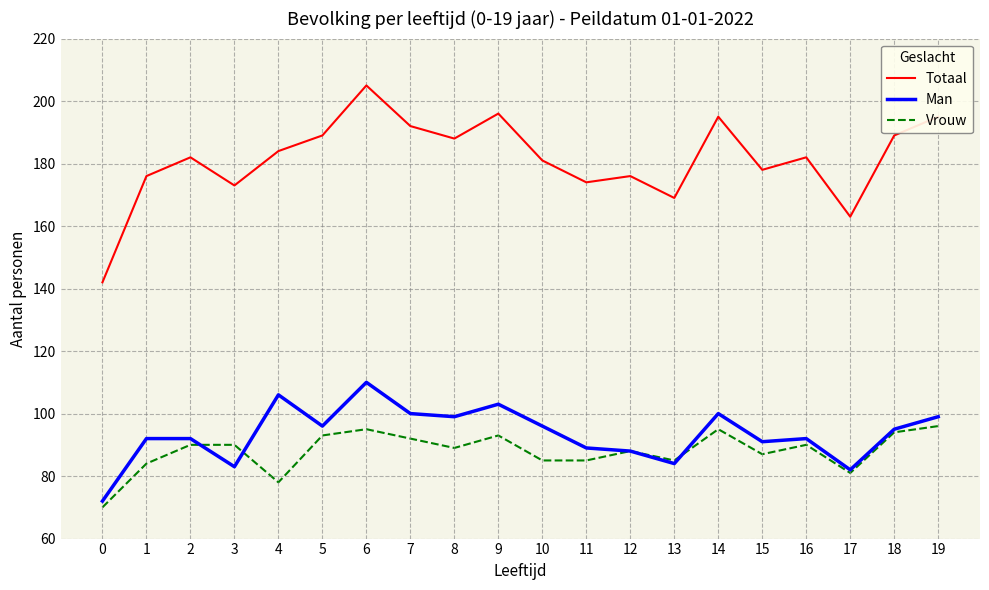

True or false: Totaal and Vrouw intersect in this chart.

False